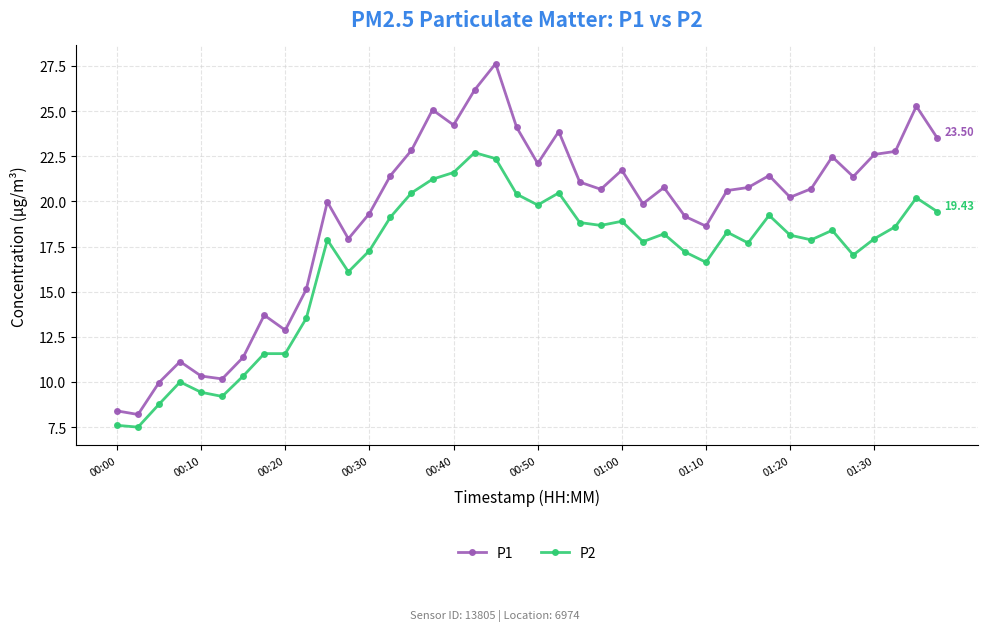

True or false: P2 and P1 intersect in this chart.

False